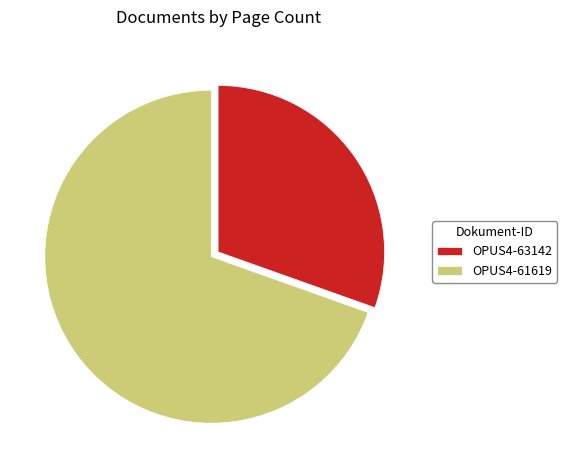

What is the majority slice?

OPUS4-61619